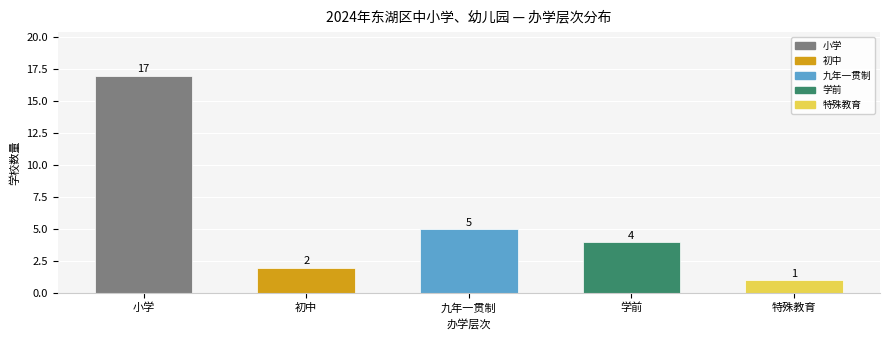

Is it true that the value at 学前 is 2?

False